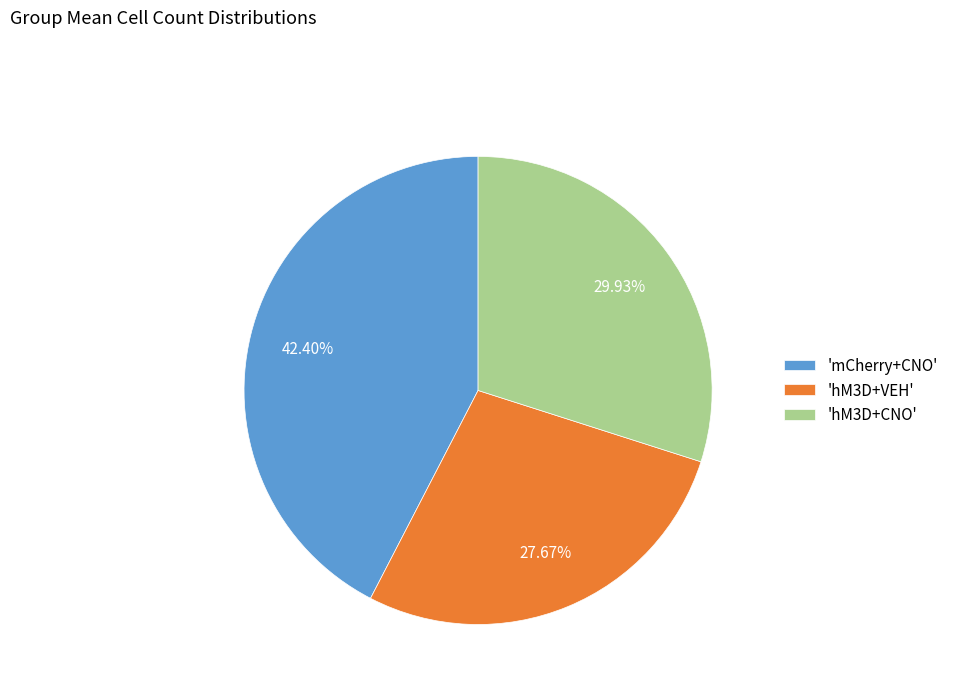

Is there any slice that represents more than half of the pie?

No